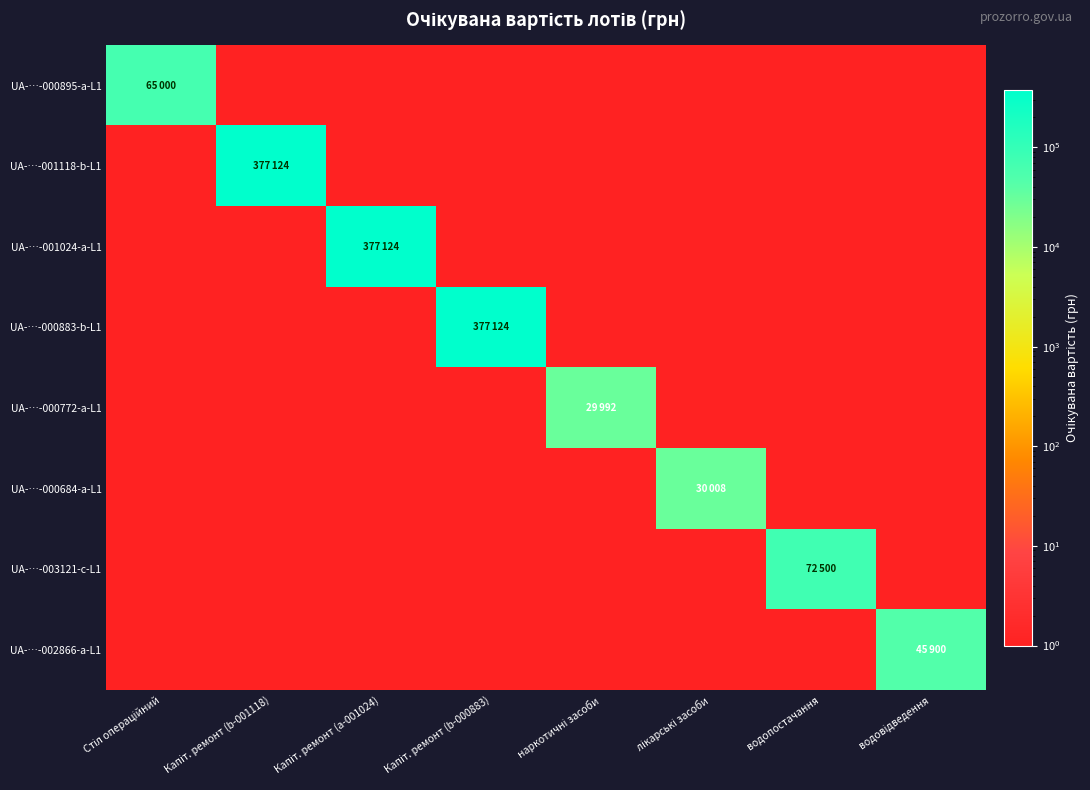

What is the total value across all series at водовідведення?

45907